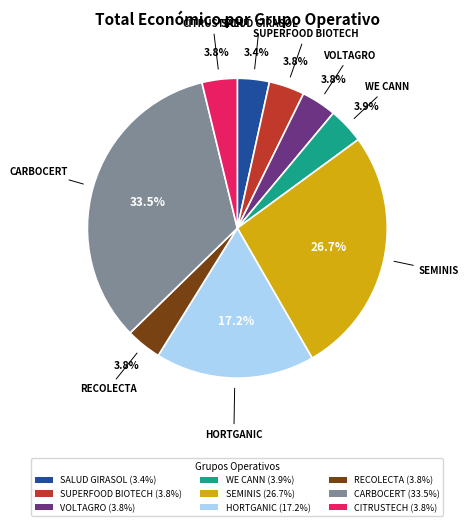

True or false: RECOLECTA accounts for 4% of the total.

True